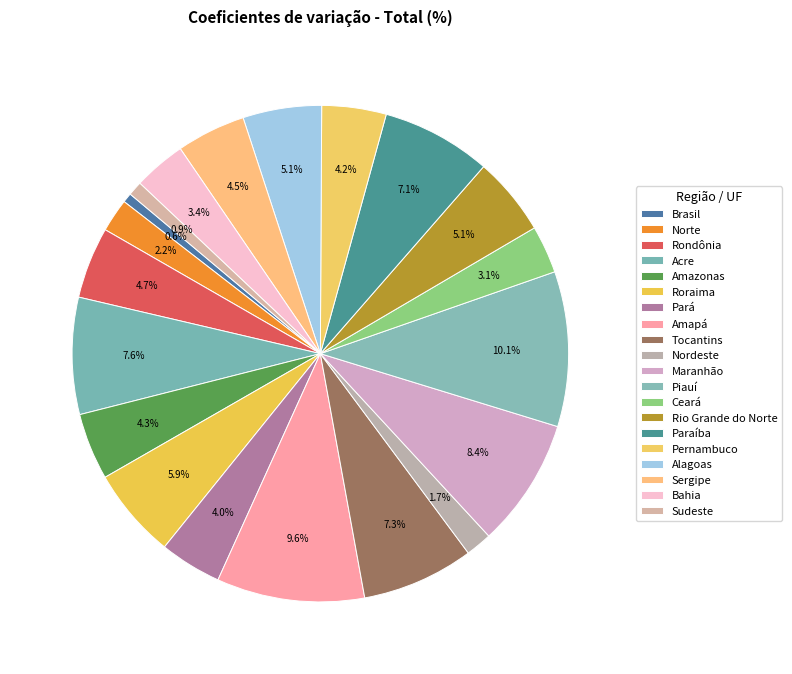

Count the number of slices in the pie.

20